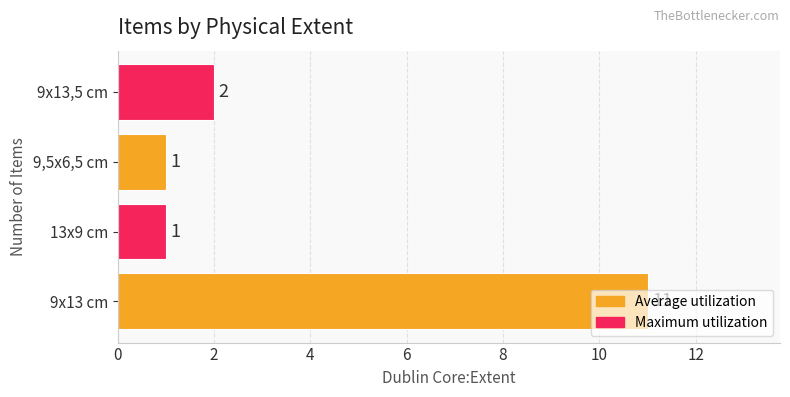

Are the bars horizontal?

Yes